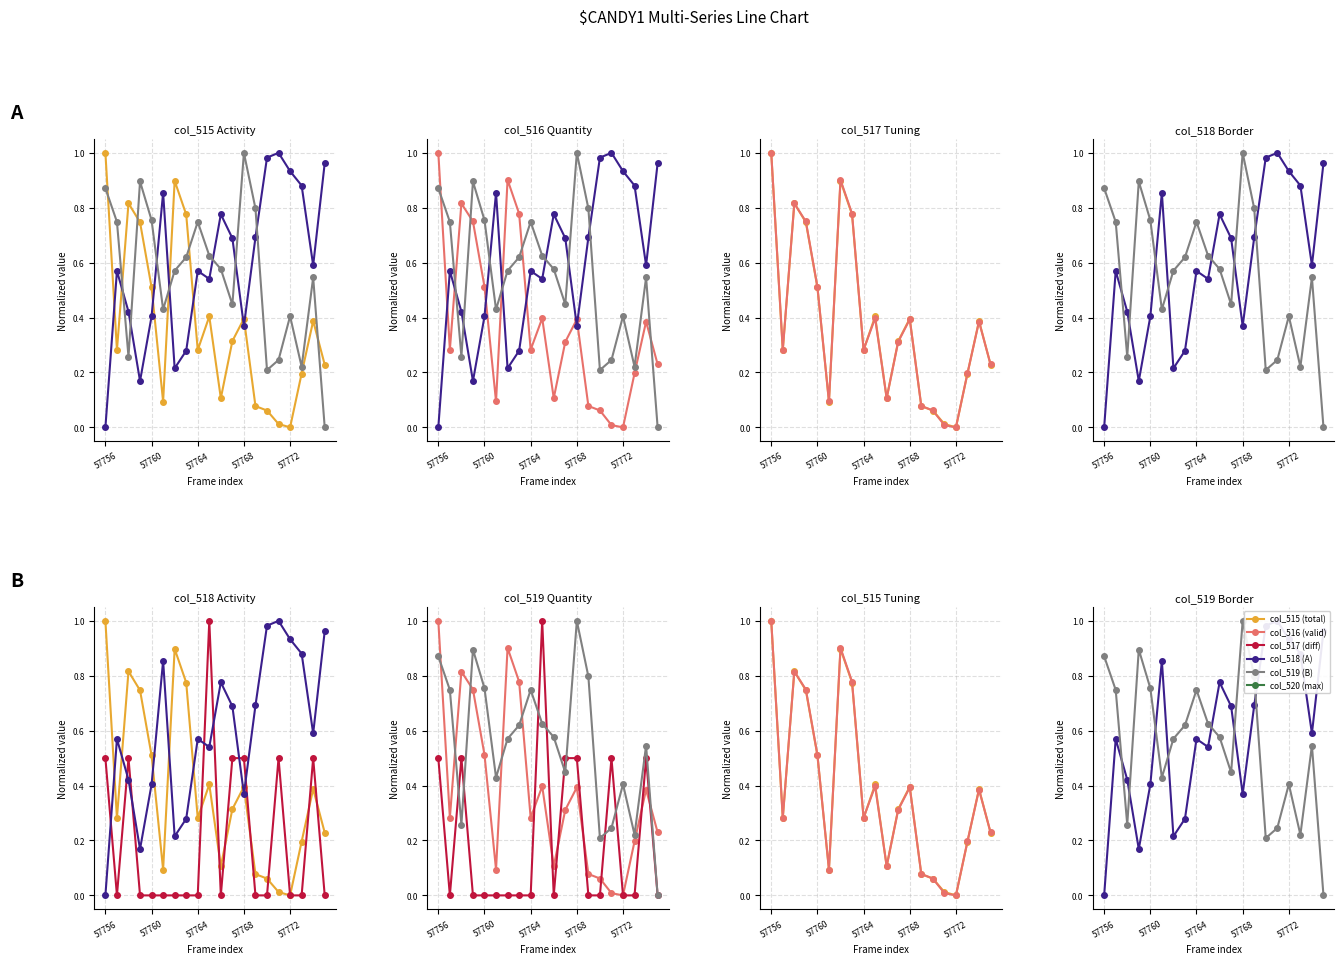

What is the sum of all col_515 (total) values?

7.6